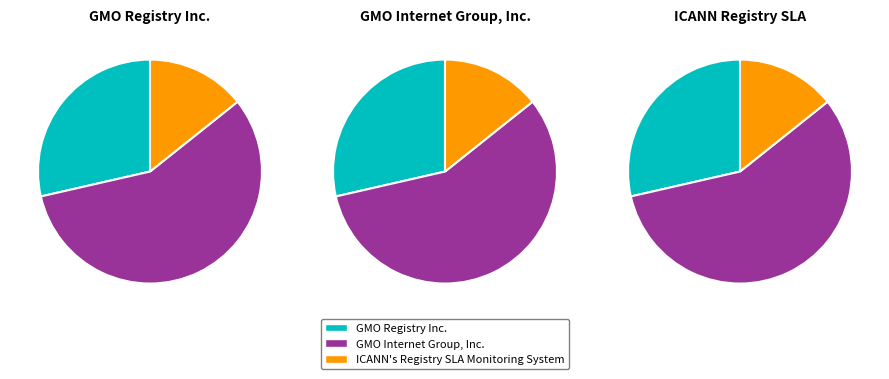

What is the largest slice in the pie chart?

GMO Internet Group, Inc.